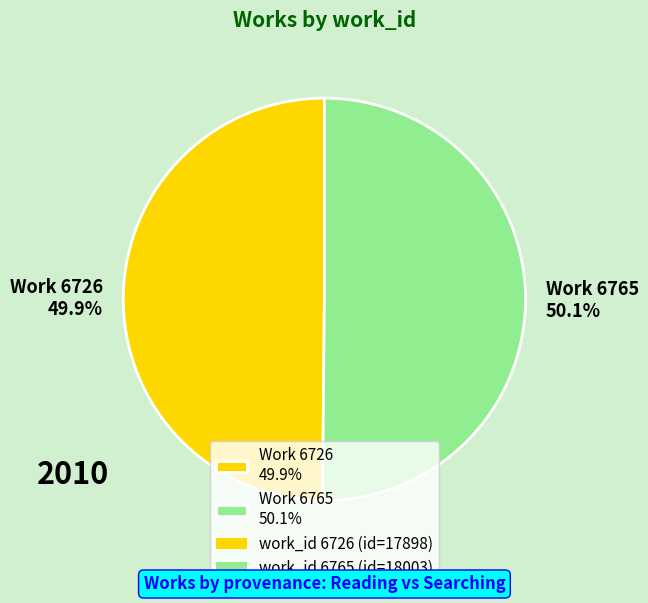

Is there a majority slice in this chart?

Yes